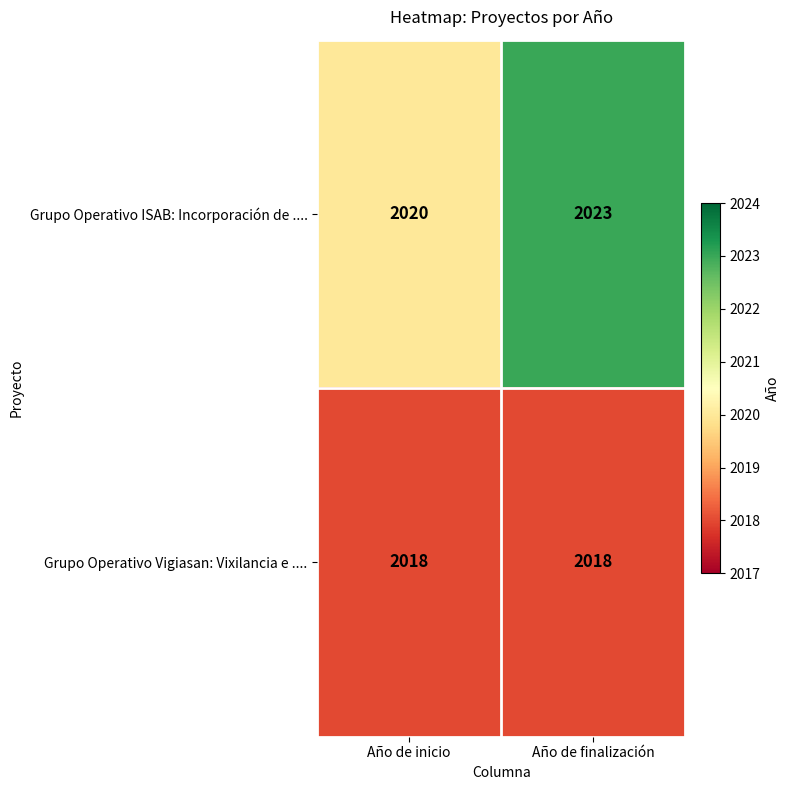

What is the approximate value of Grupo Operativo ISAB: Incorporación de .... at Año de inicio?

2020